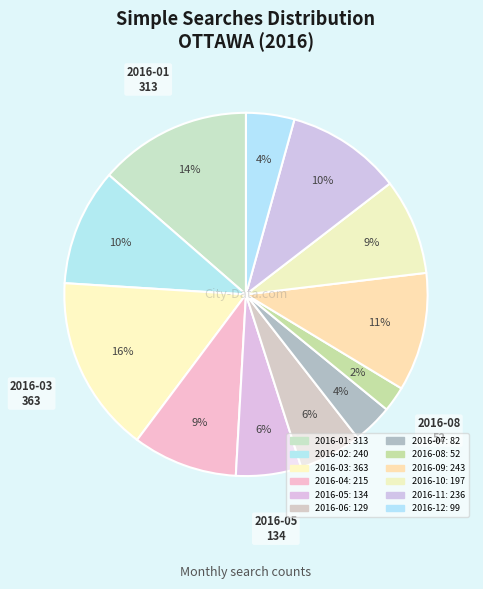

Count the number of slices in the pie.

12